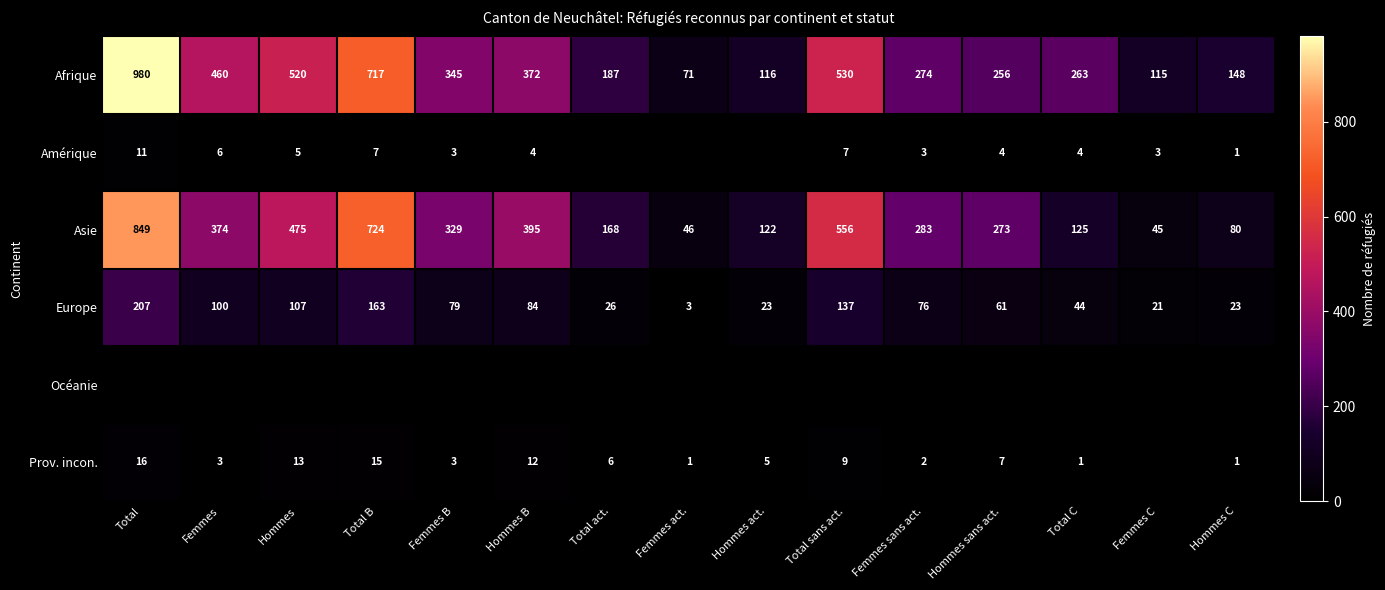

What is the difference between the maximum and second lowest values in the Asie series?

803